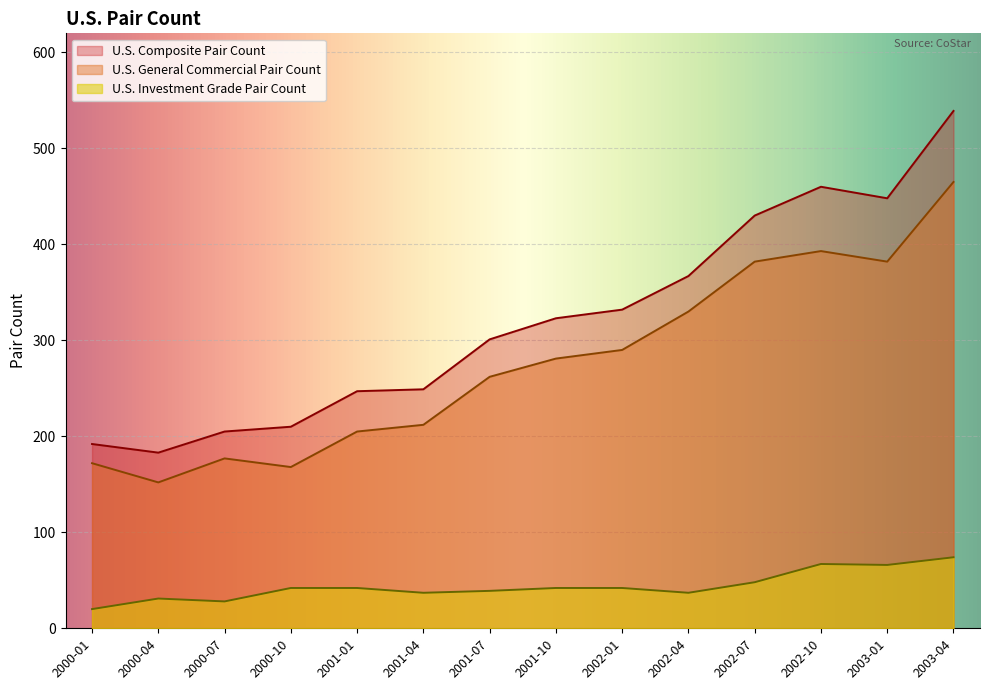

List the series in order of their peak value, highest first.

U.S. Composite Pair Count, U.S. General Commercial Pair Count, U.S. Investment Grade Pair Count